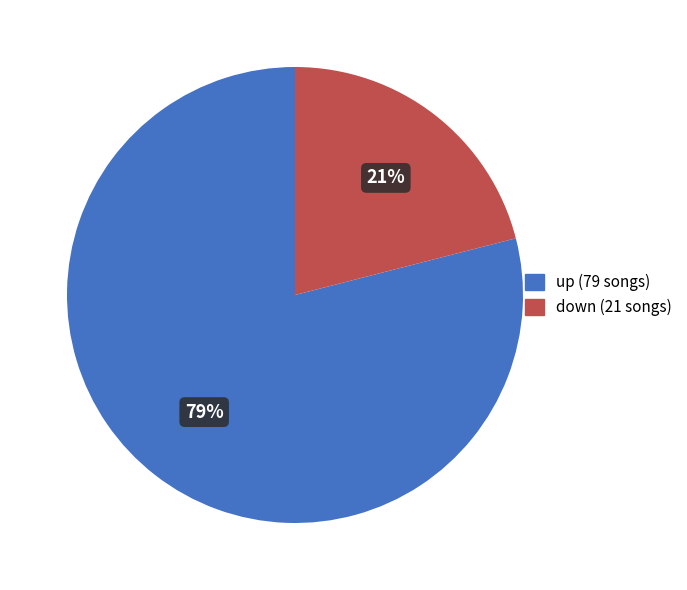

True or false: down accounts for 21% of the total.

True